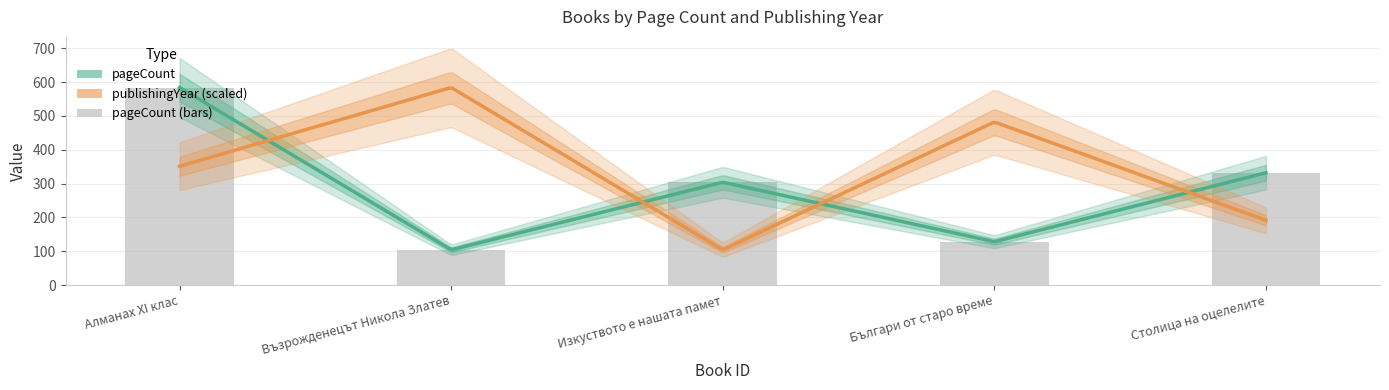

How many data points are less than 304?

2